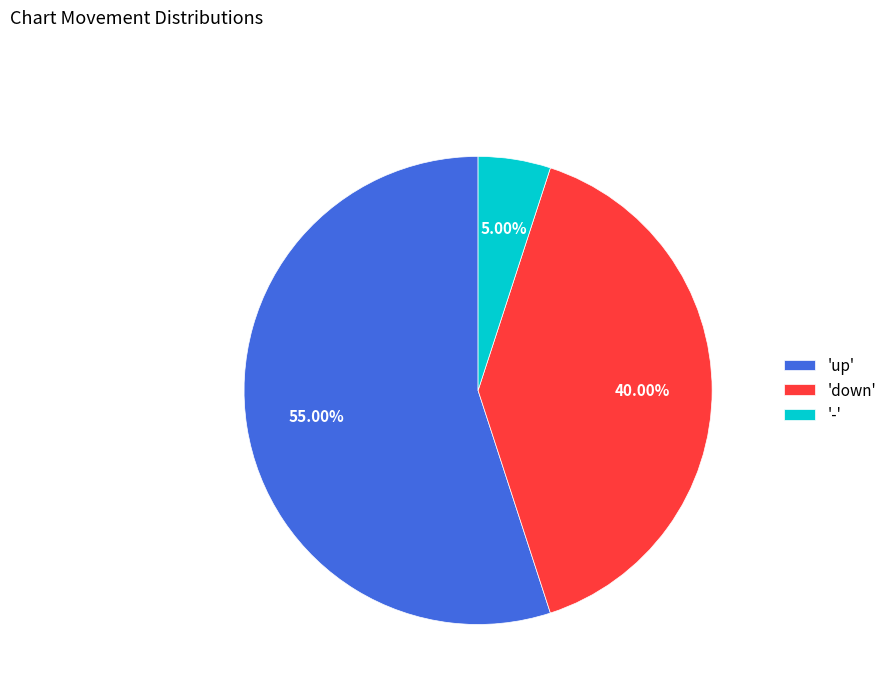

Which slice represents more than half of the pie?

'up'